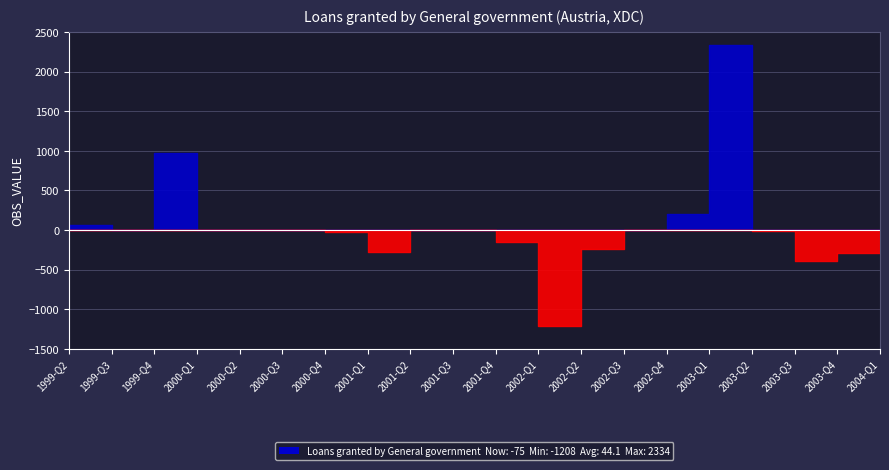

What is the value of the 15th point from the left?

198